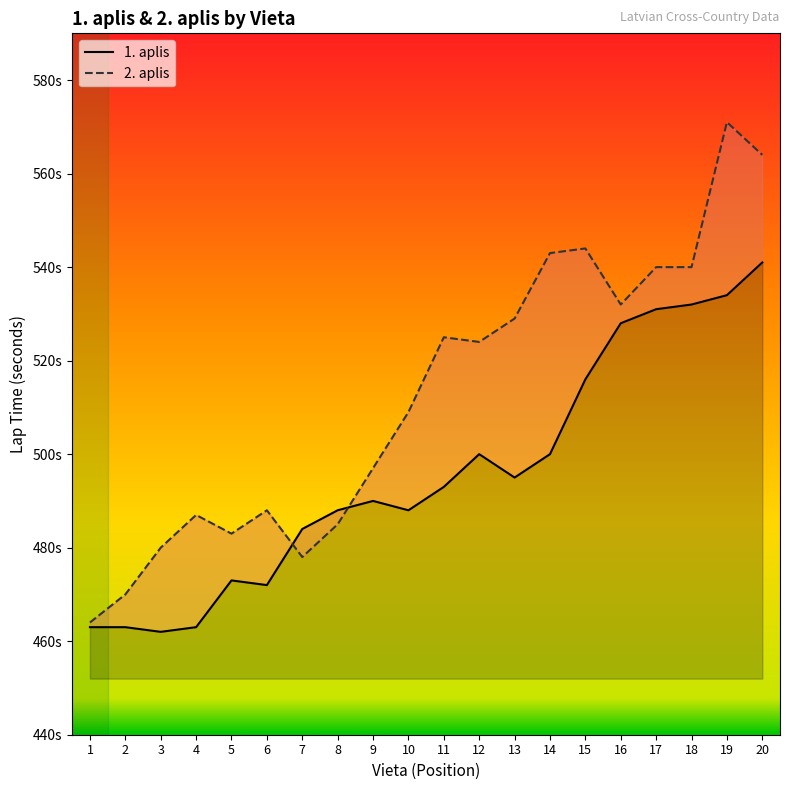

Is the value of 2. aplis at 18 greater than the value of 1. aplis at 5?

Yes